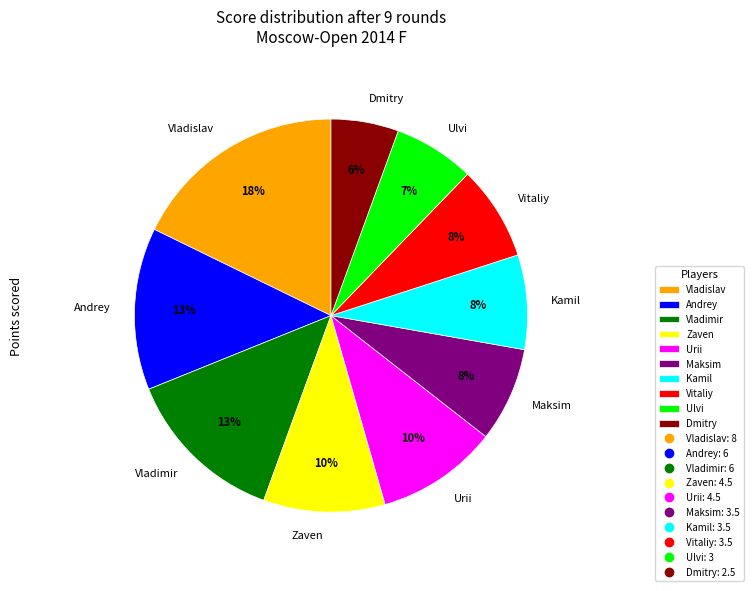

Which slice is the largest?

Vladislav